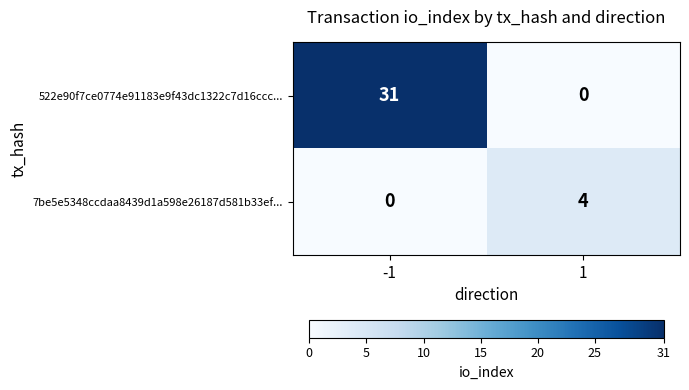

Reading left to right, transcribe all the data shown in this chart.

522e90f7ce0774e91183e9f43dc1322c7d16ccc...: 31	0
7be5e5348ccdaa8439d1a598e26187d581b33ef...: 0	4